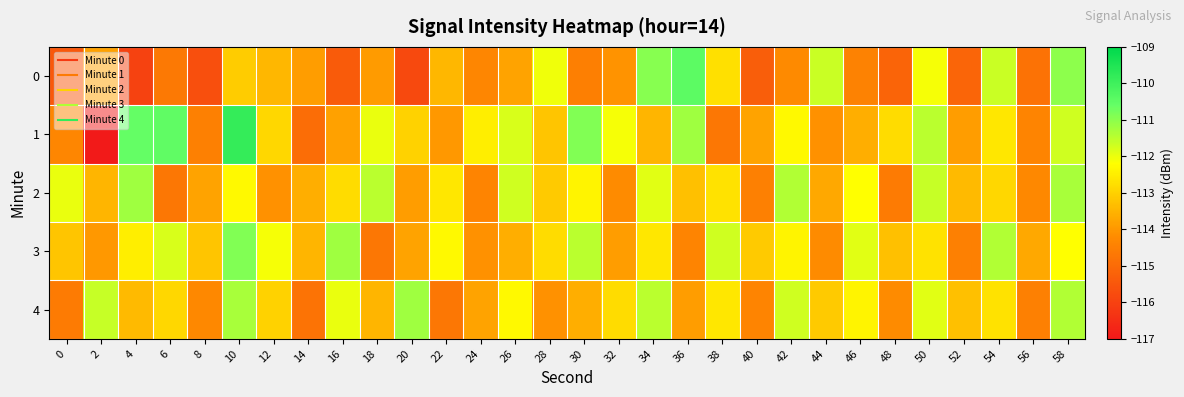

Which series has the largest total across all categories?

3